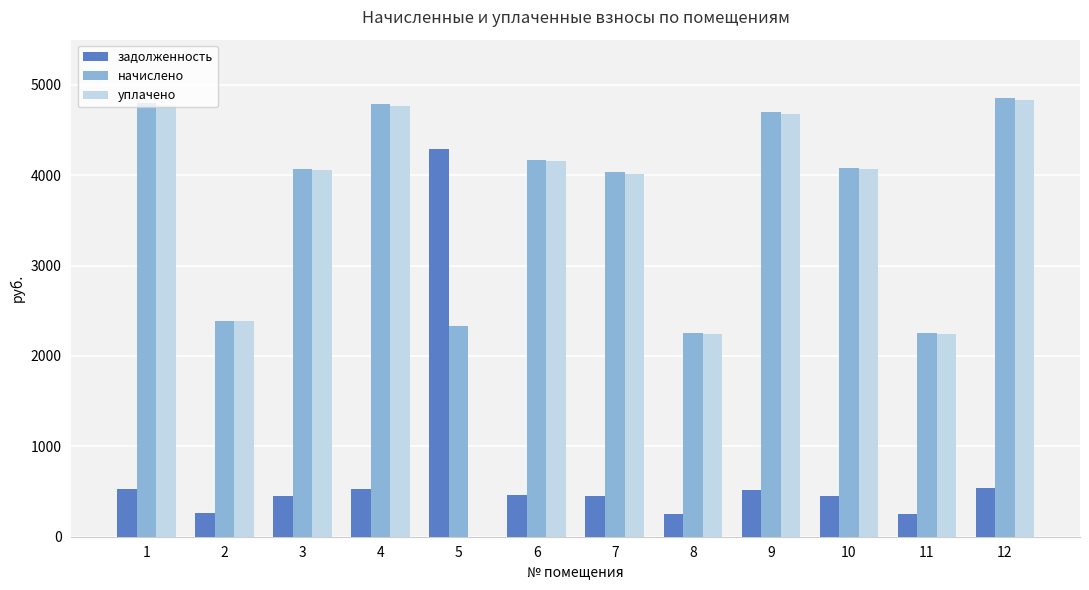

At which label does уплачено first exceed 4064?

1